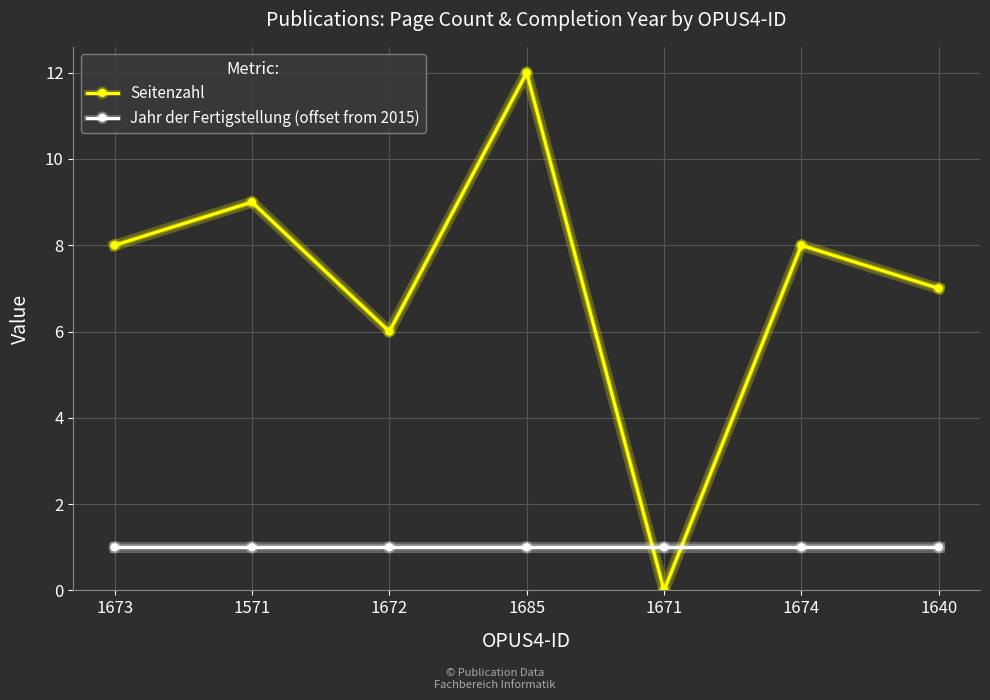

Which series has the widest spread of values?

Seitenzahl